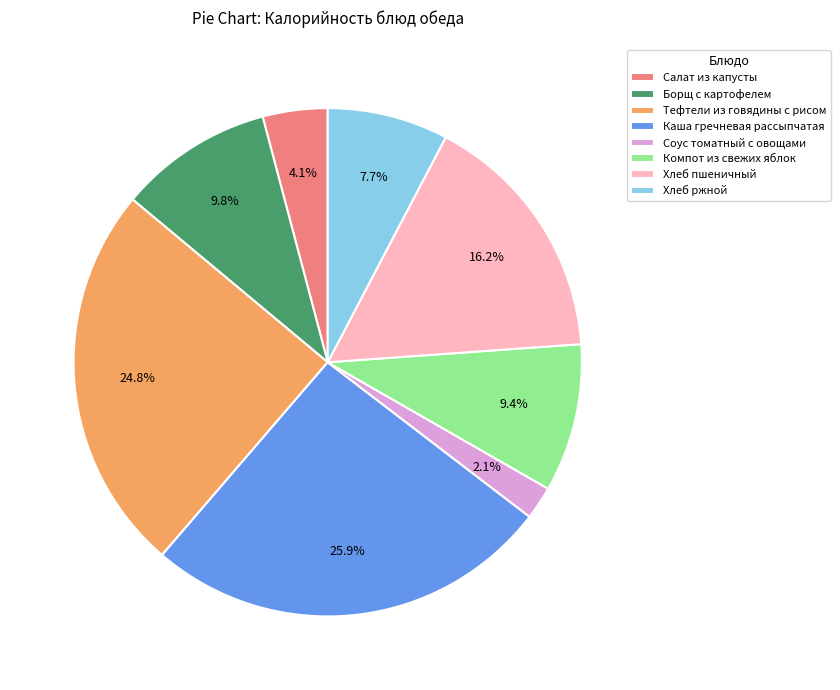

True or false: Каша гречневая рассыпчатая accounts for 26% of the total.

True